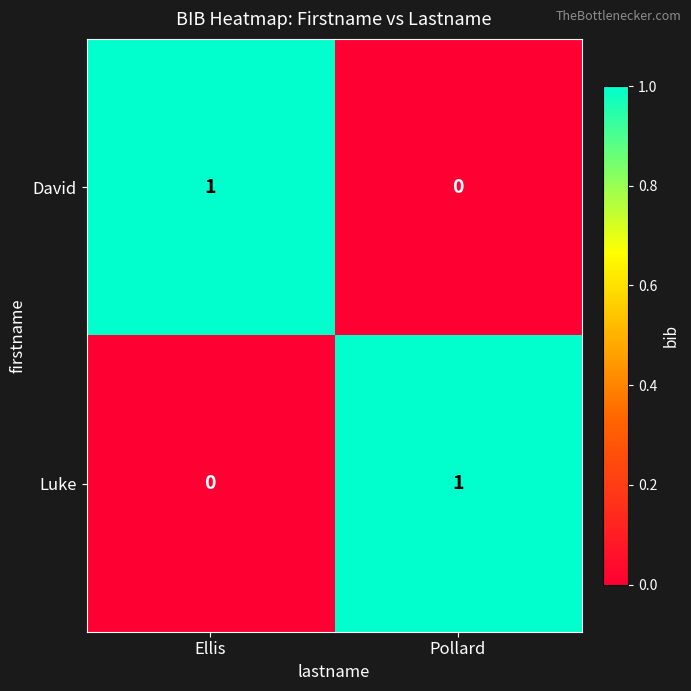

Rank the categories by Luke value from lowest to highest.

Ellis, Pollard